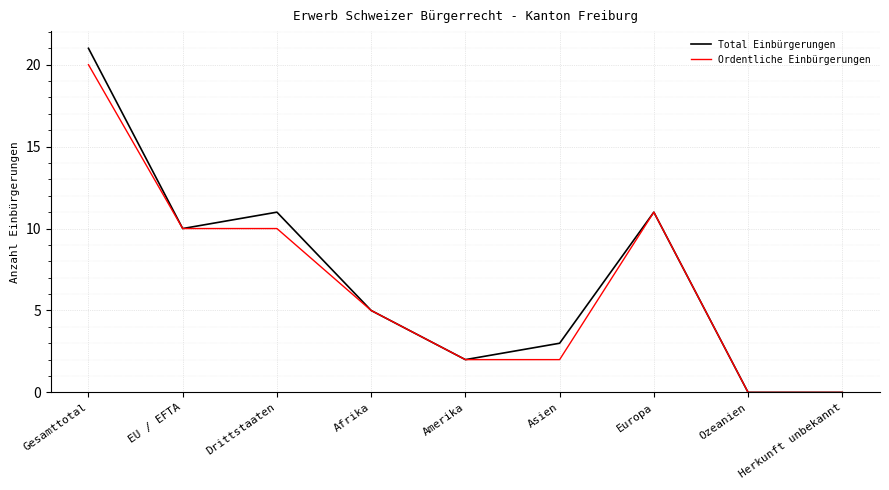

Is the value of Ordentliche Einbürgerungen at Drittstaaten greater than the value of Total Einbürgerungen at Drittstaaten?

No